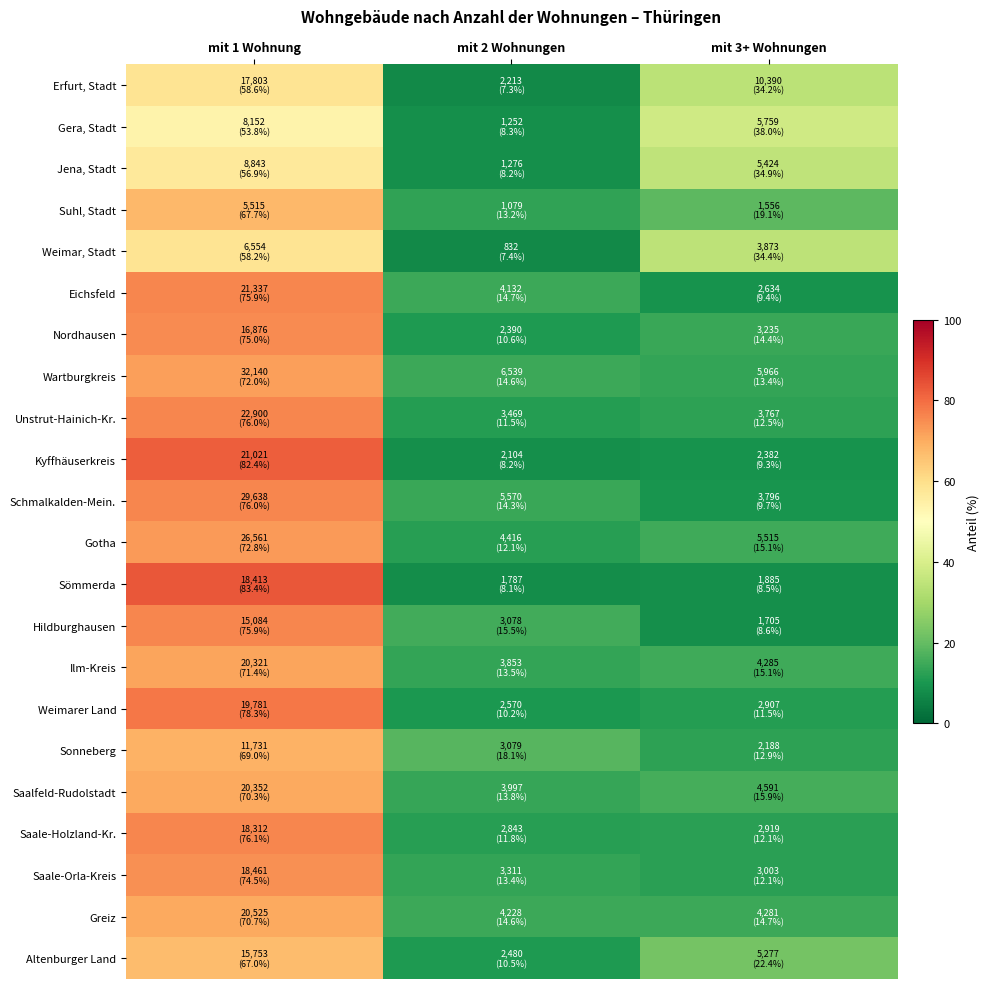

Which label corresponds to the largest value in the chart?

mit 1 Wohnung